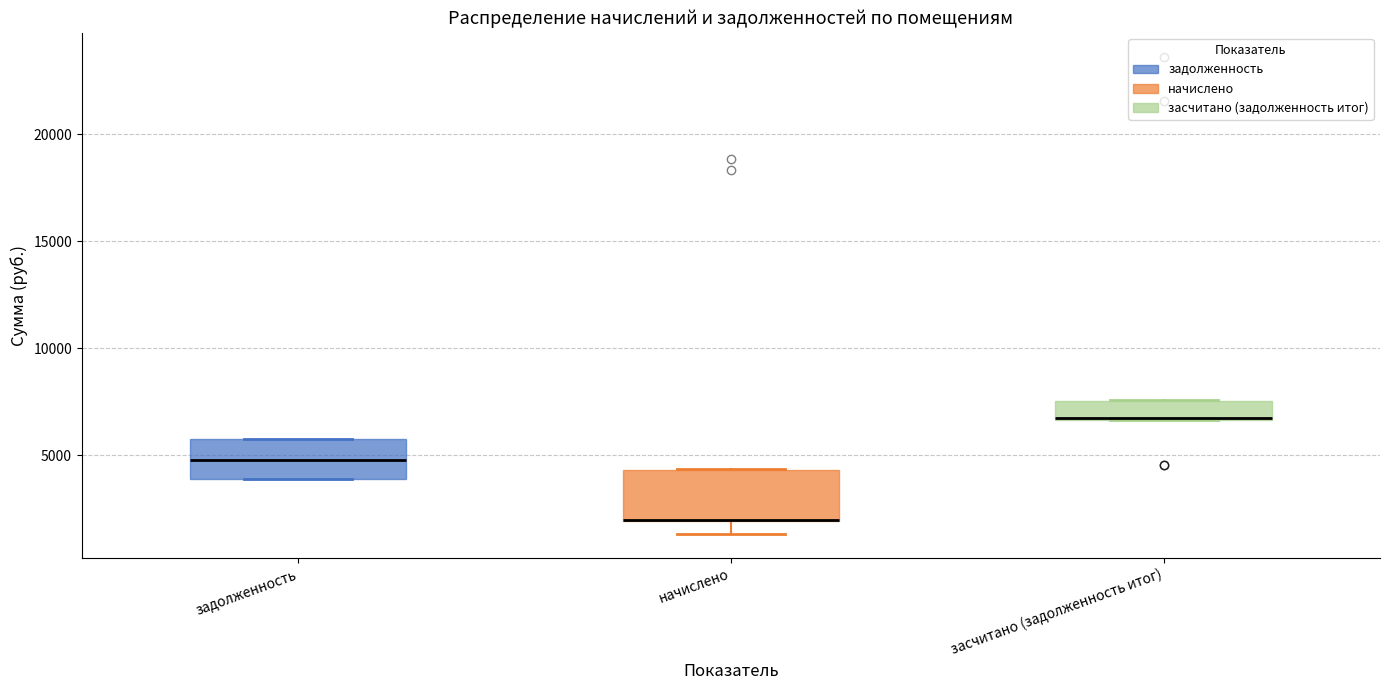

Reading left to right, read every box against the y-axis: the position of its median line, the range the box covers, and the ends of its whiskers. The values are not printed on the chart, so give them approximately, as read against the axis.

задолженность: median 5000, box 4000 to 6000, whiskers 4000 to 6000
начислено: median 2000 (drawn on the box's lower edge), box 2000 to 4500, whiskers 1500 to 4500
засчитано (задолженность итог): median 6500 (drawn on the box's lower edge), box 6500 to 7500, whiskers 6500 to 7500